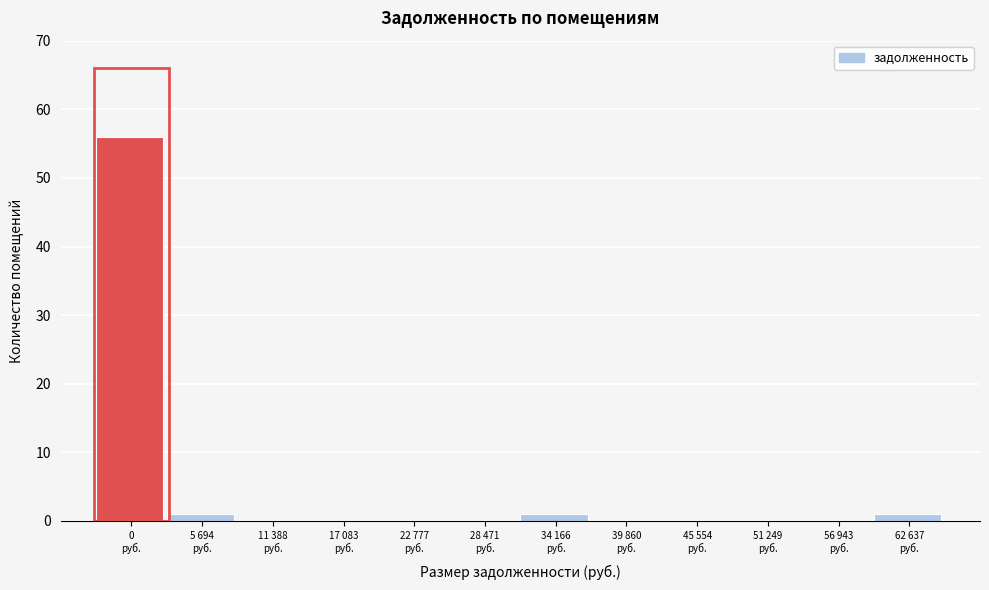

What is the maximum value shown in the chart?

56